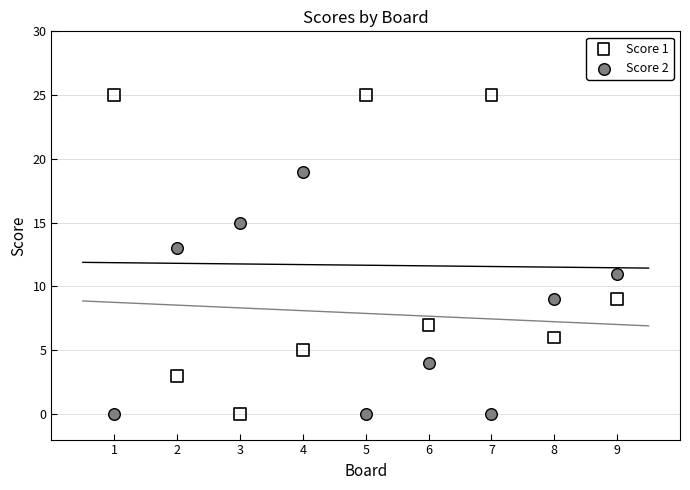

Which series has the largest Y range (max minus min)?

Score 1